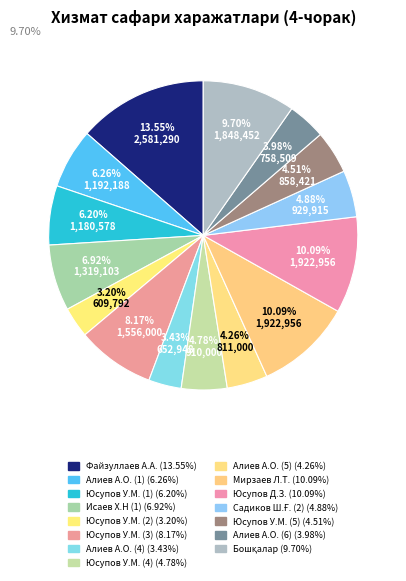

How many segments does this pie chart have?

15